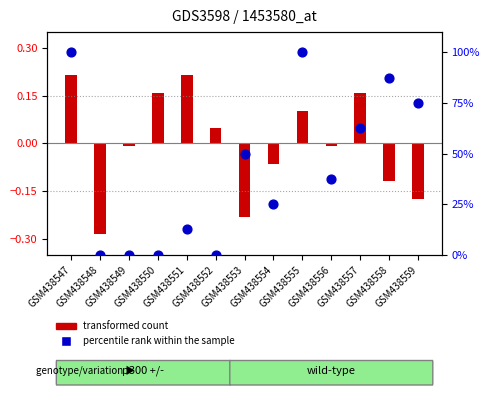

Which series reaches the maximum Y coordinate?

percentile rank within the sample